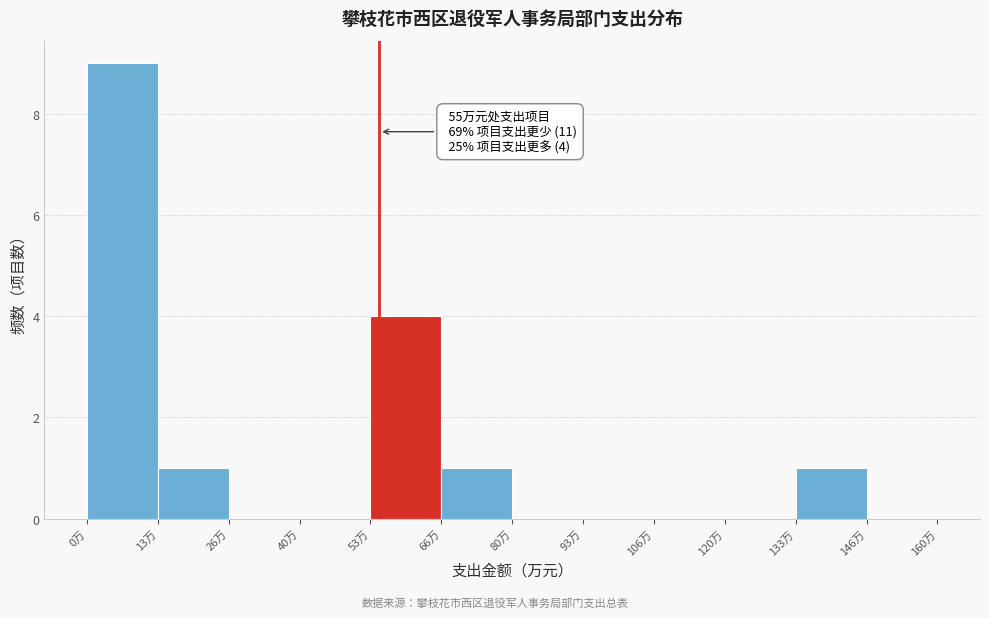

Which range on the x-axis has the tallest bar?

0 to 14